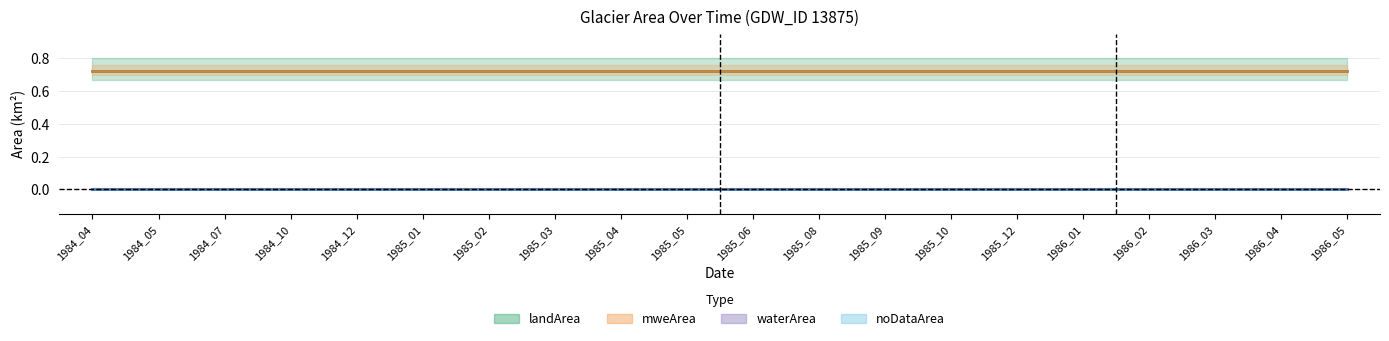

The value of mweArea at 1984_10 is 0.7. True or false?

True